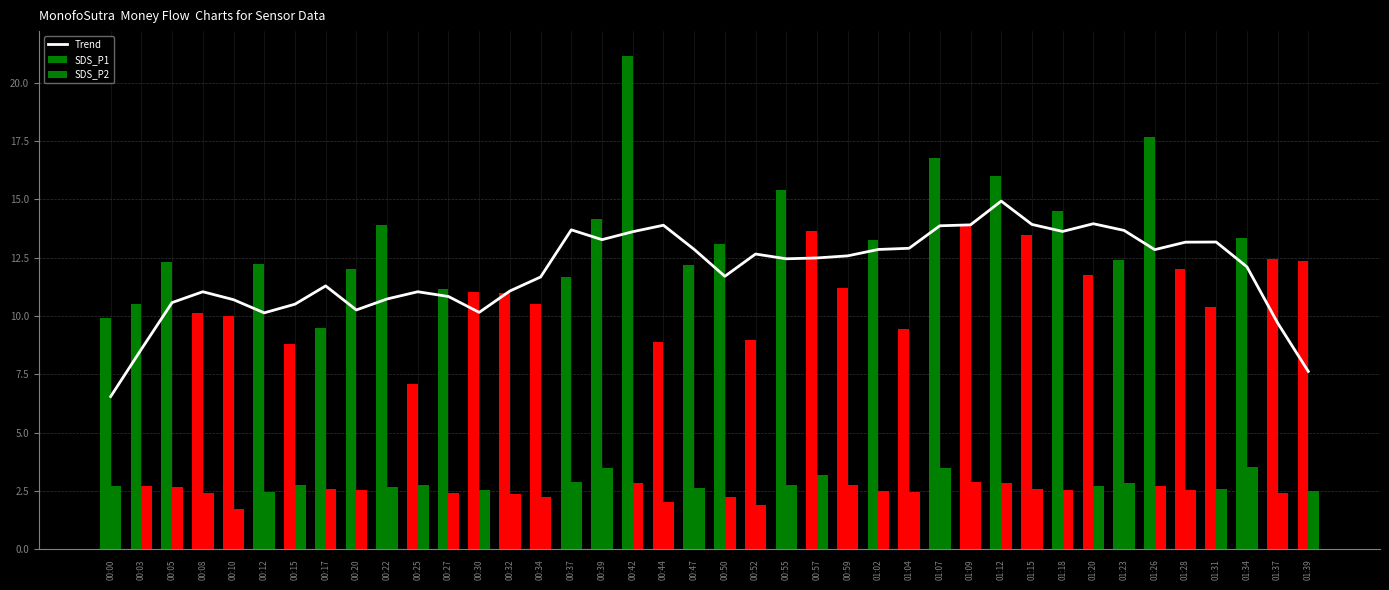

What is the greatest value displayed?

14.9